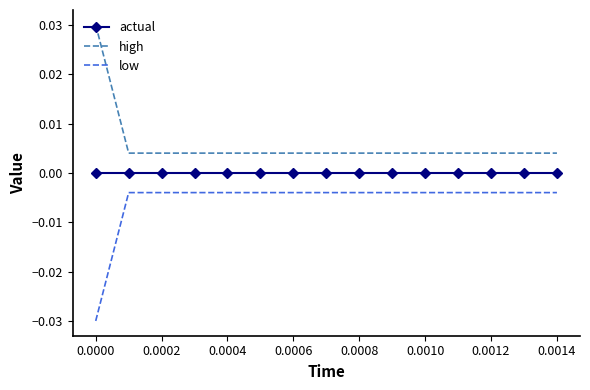

True or false: low and actual cross at least once.

False